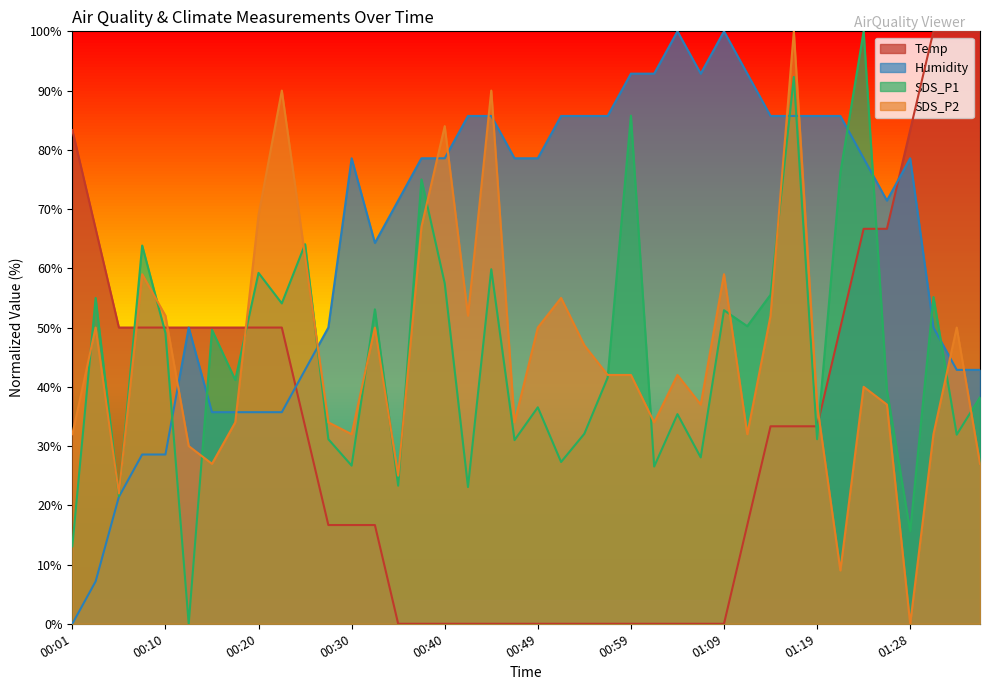

The Temp series shows 0.0 at 01:04. True or false?

True